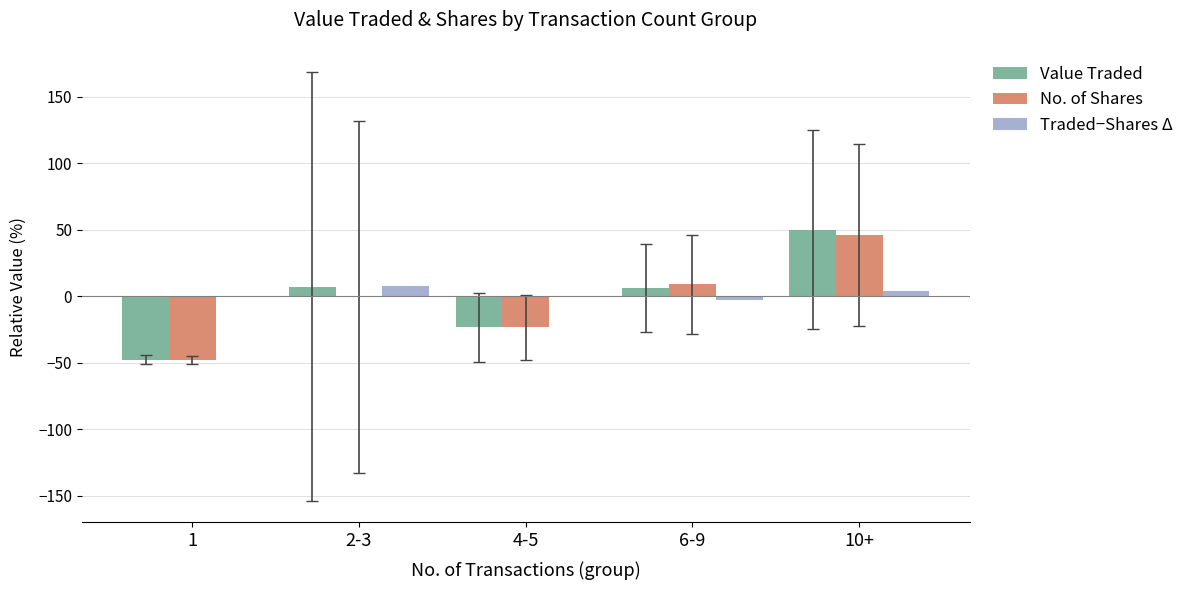

The No. of Shares series shows 71.9 at 10+. True or false?

False